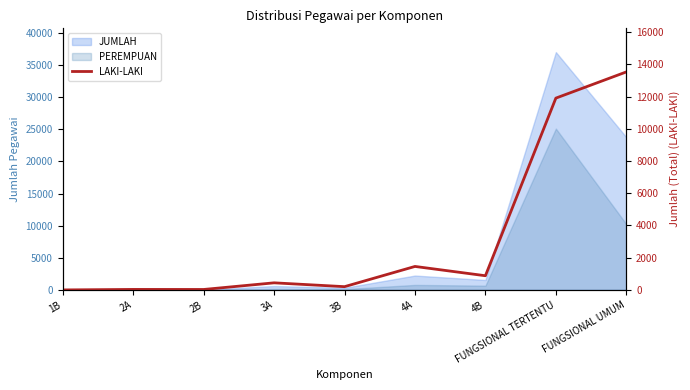

How many data points are less than 441?

4